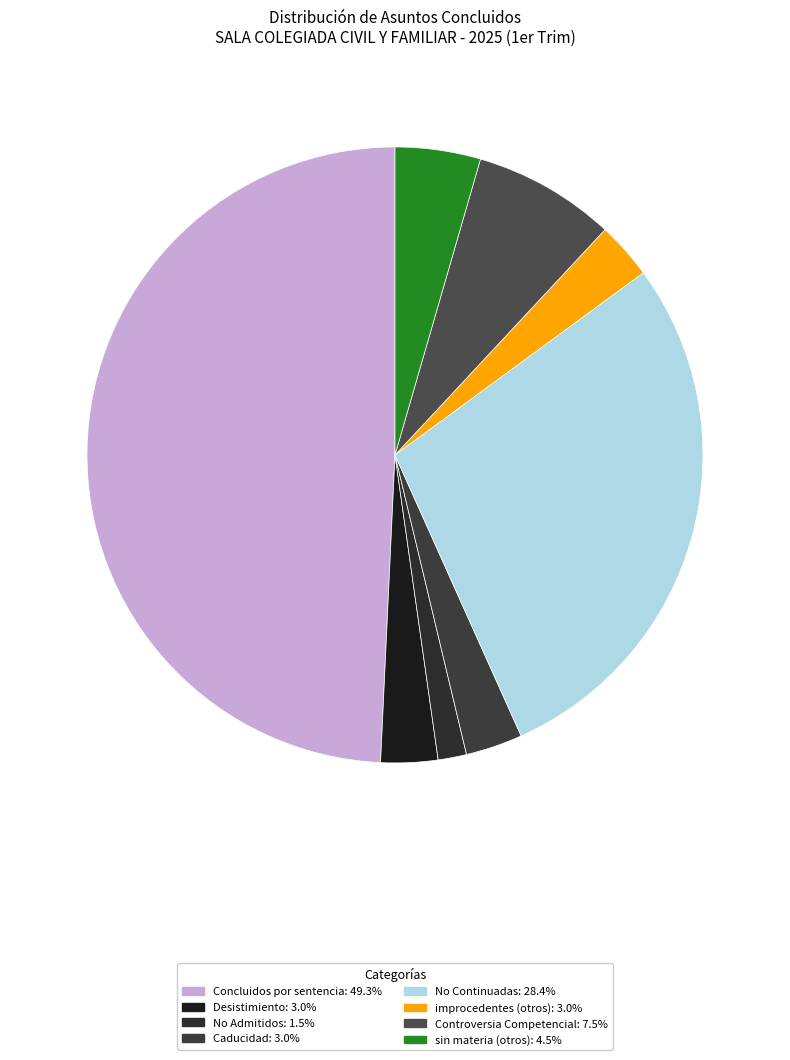

Which slice is the smallest?

No Admitidos